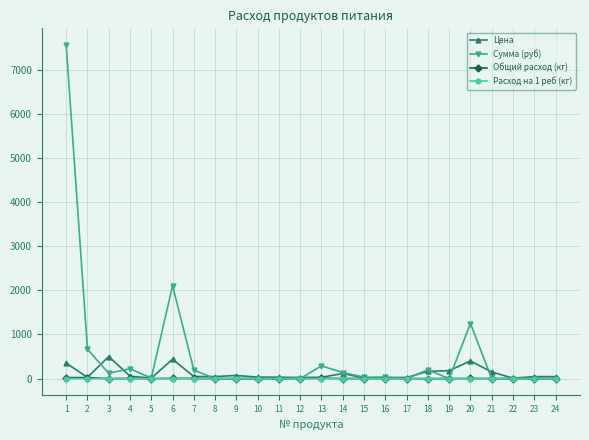

The value of Сумма (руб) at 12 is 0.0. True or false?

True